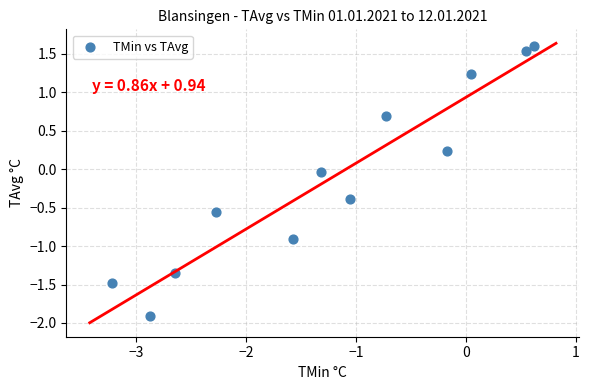

What is the range of X values (max minus min)?

3.8